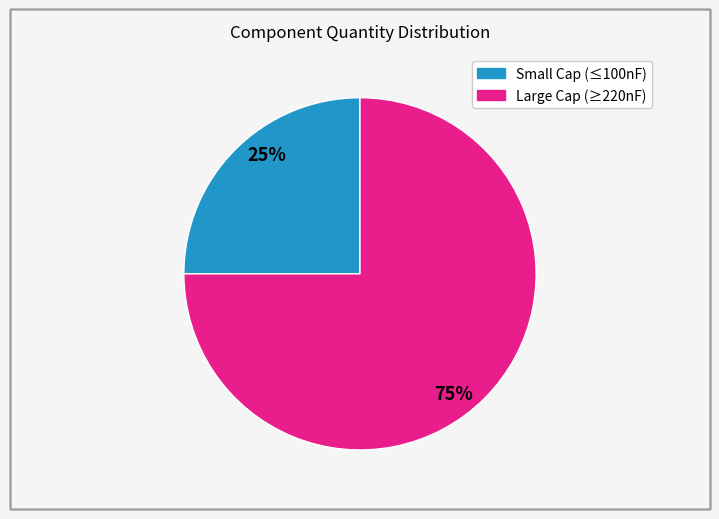

To the nearest percent, what is the difference between the largest and smallest slice percentages?

50%